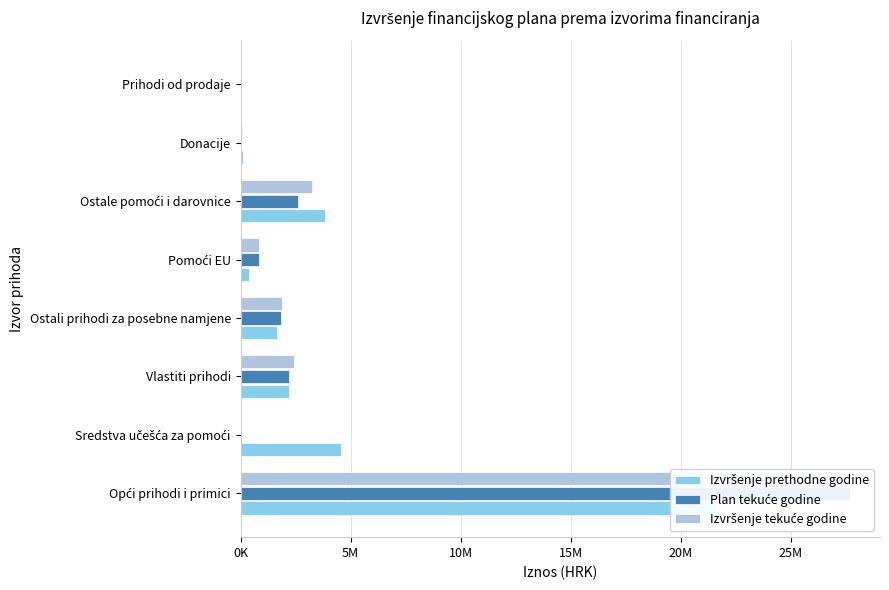

Between Vlastiti prihodi and Prihodi od prodaje, which series saw the biggest shift?

Izvršenje tekuće godine